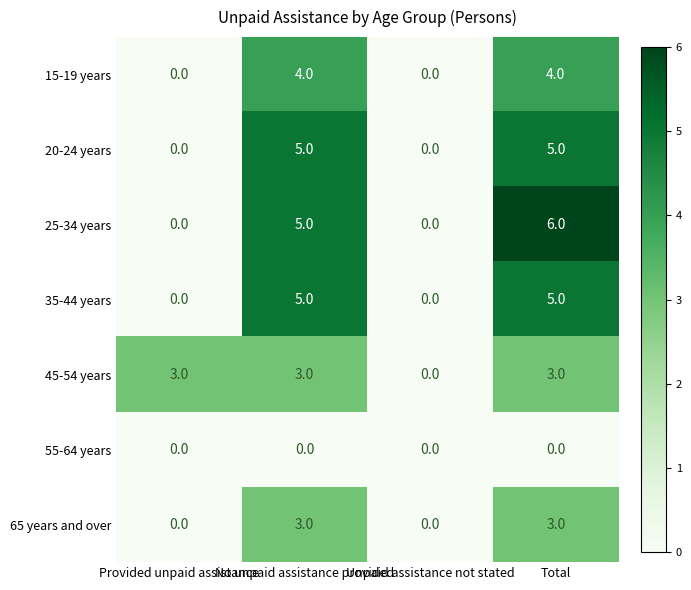

What is the maximum value for 35-44 years?

5